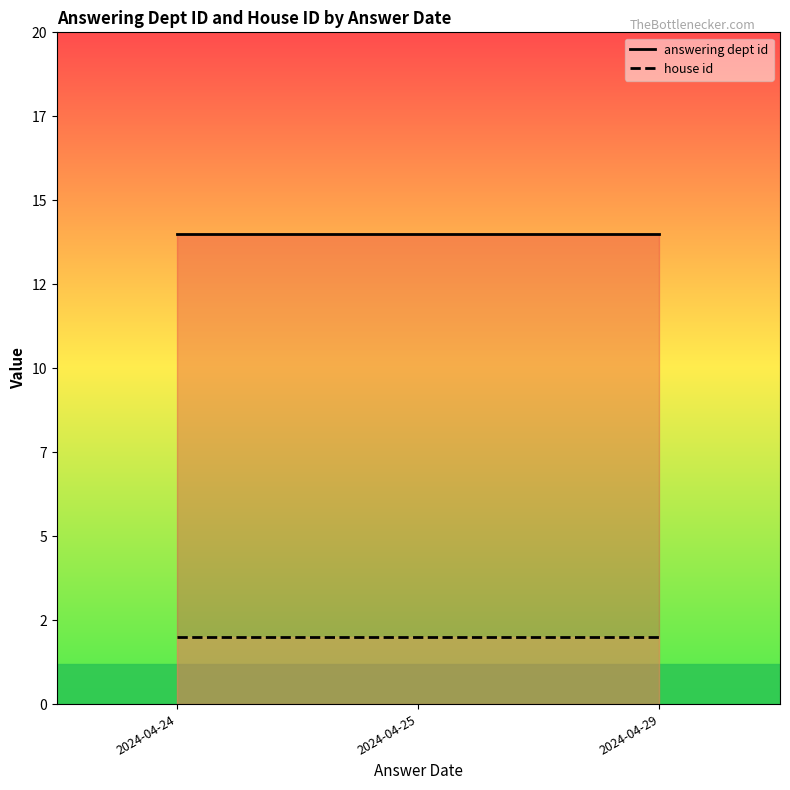

Which series has the widest spread of values?

answering dept id